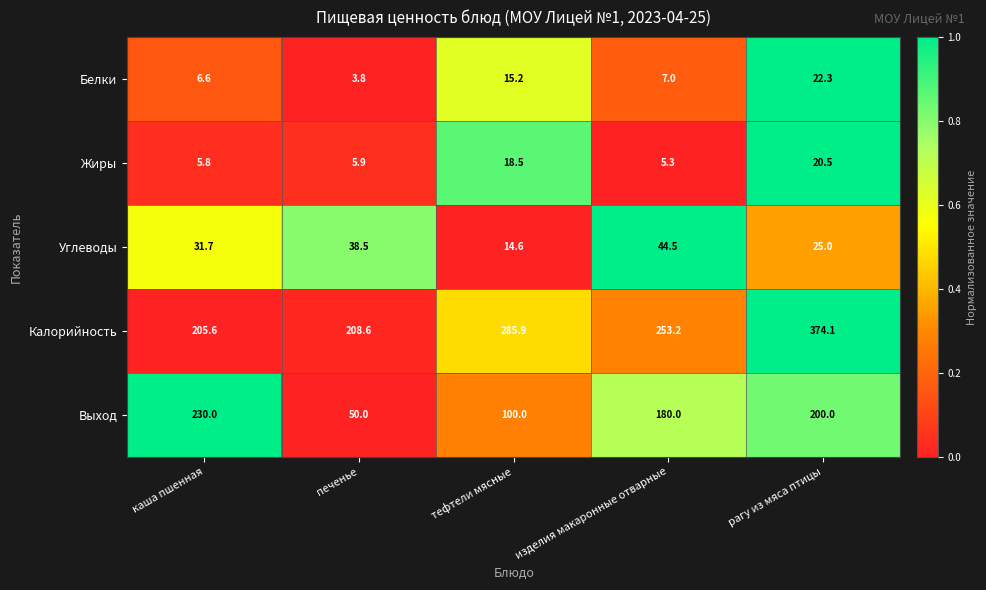

Read the Жиры value at изделия макаронные отварные.

5.3